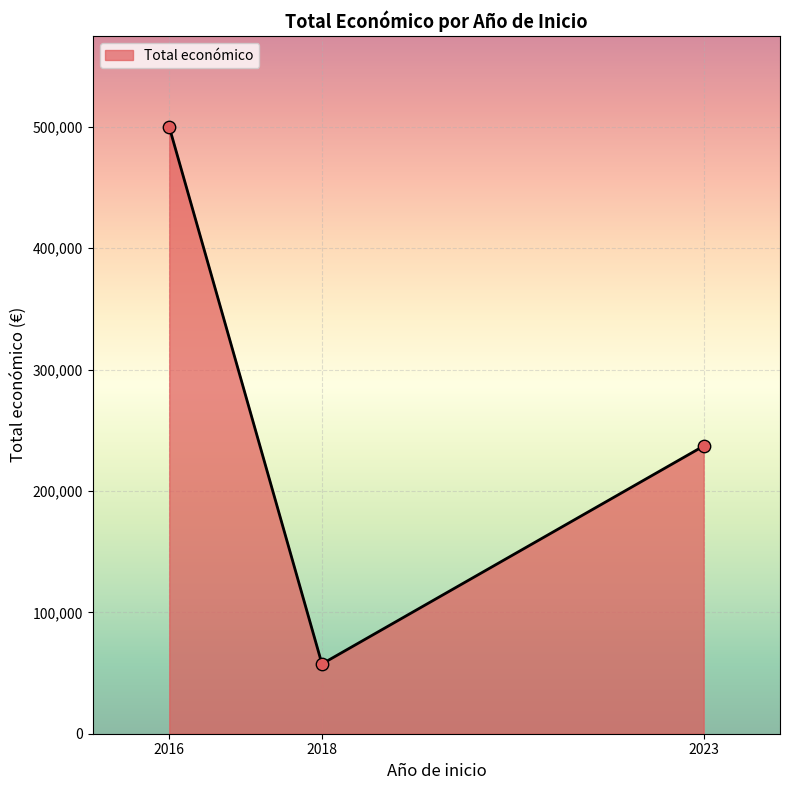

Between 2016 and 2023, which is larger?

2016